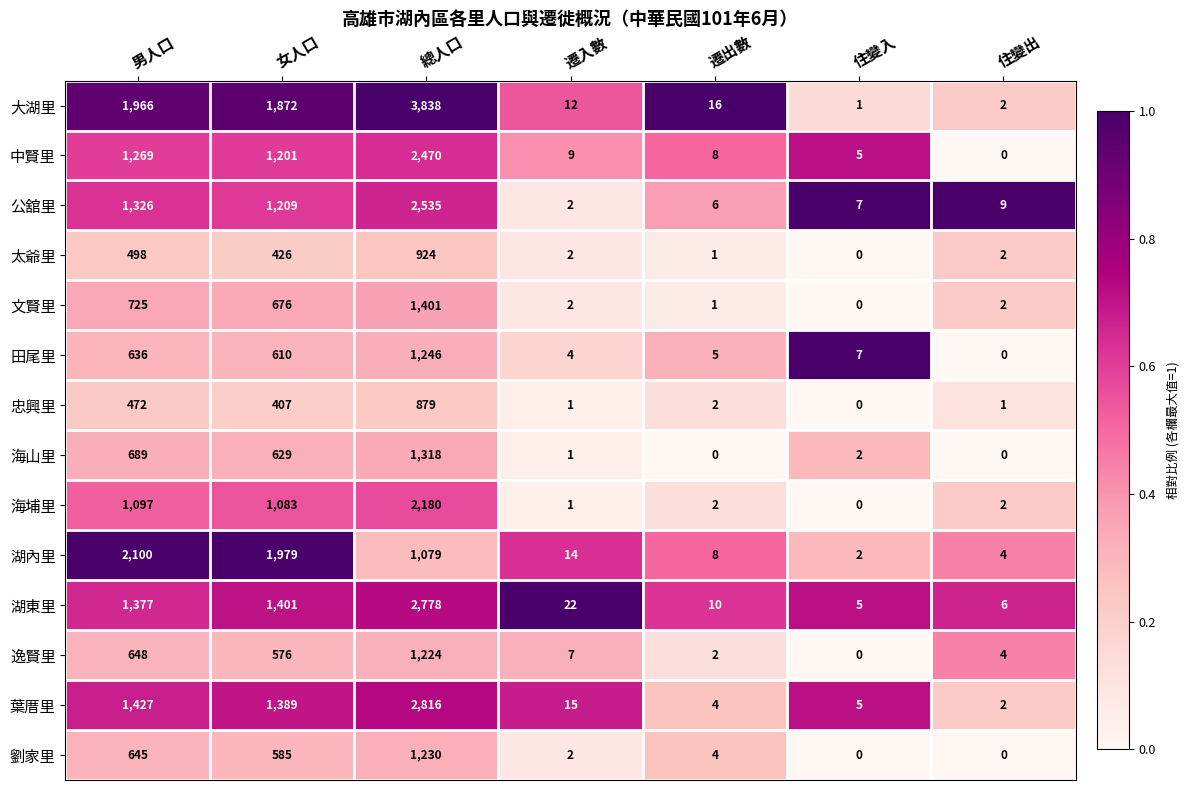

Which series has the largest total across all categories?

大湖里